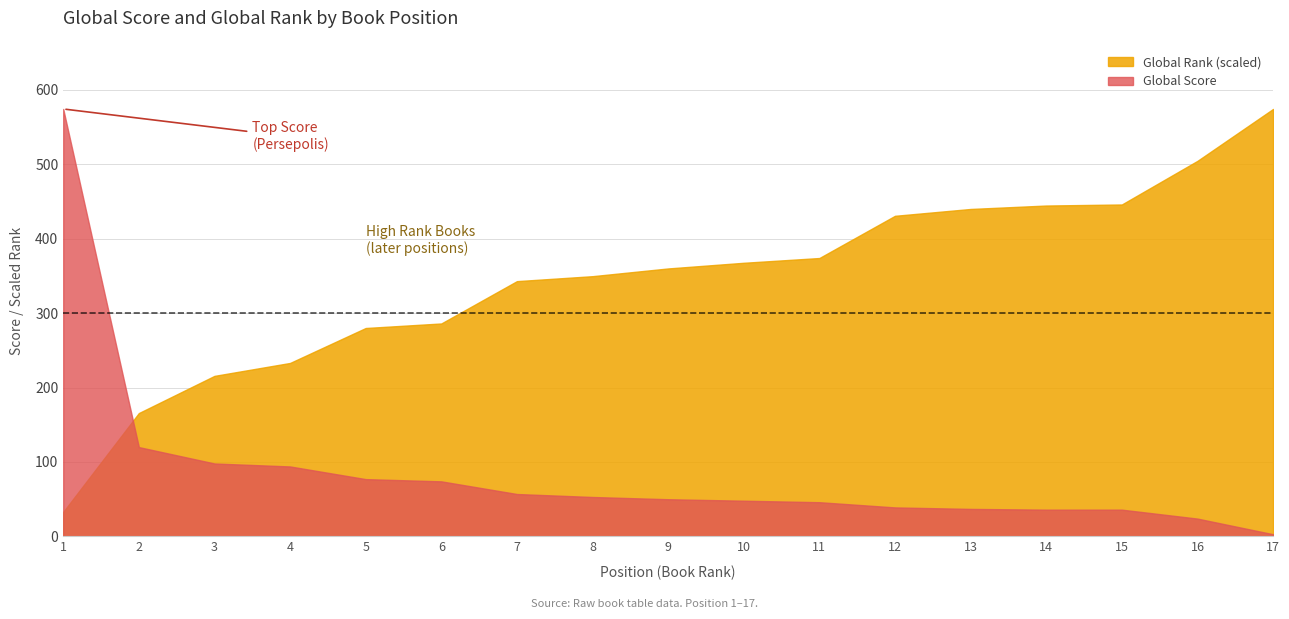

Rank the categories by Global Rank value from lowest to highest.

1, 2, 3, 4, 5, 6, 7, 8, 9, 10, 11, 12, 13, 14, 15, 16, 17